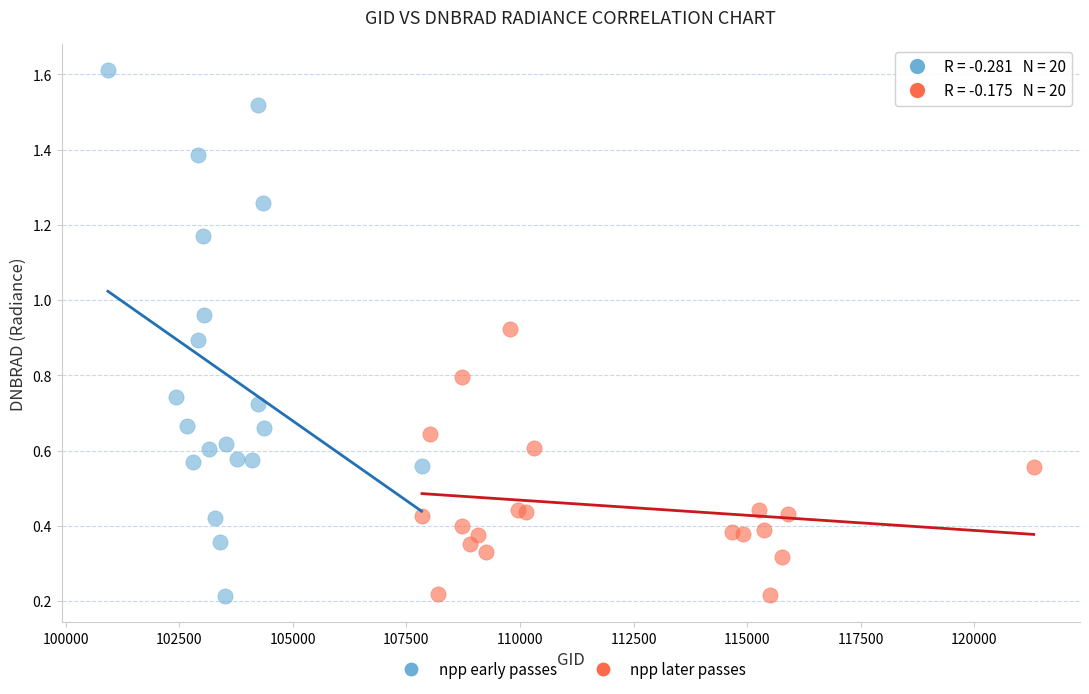

Which series has the largest Y range (max minus min)?

npp early passes